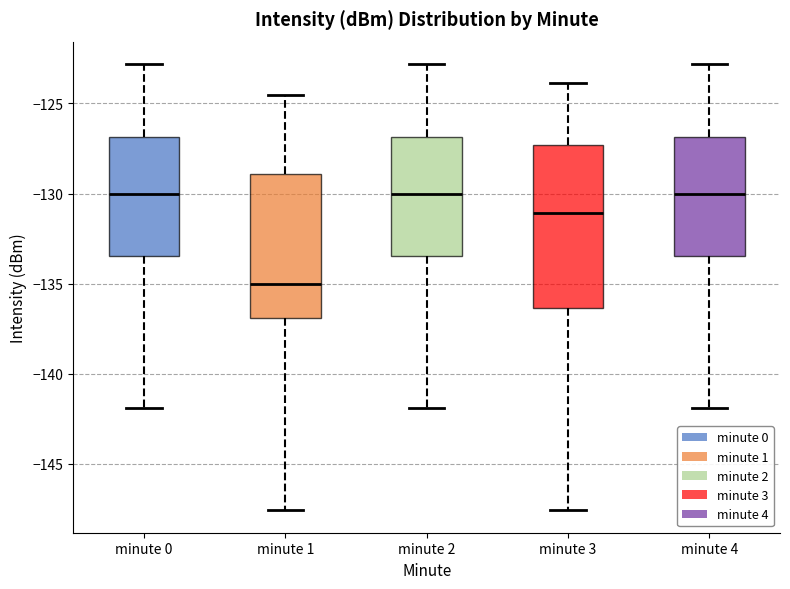

Where does the lower whisker of the box for minute 0 end on the y-axis? The values are not printed on the chart, so give them approximately, as read against the axis.

-142.0